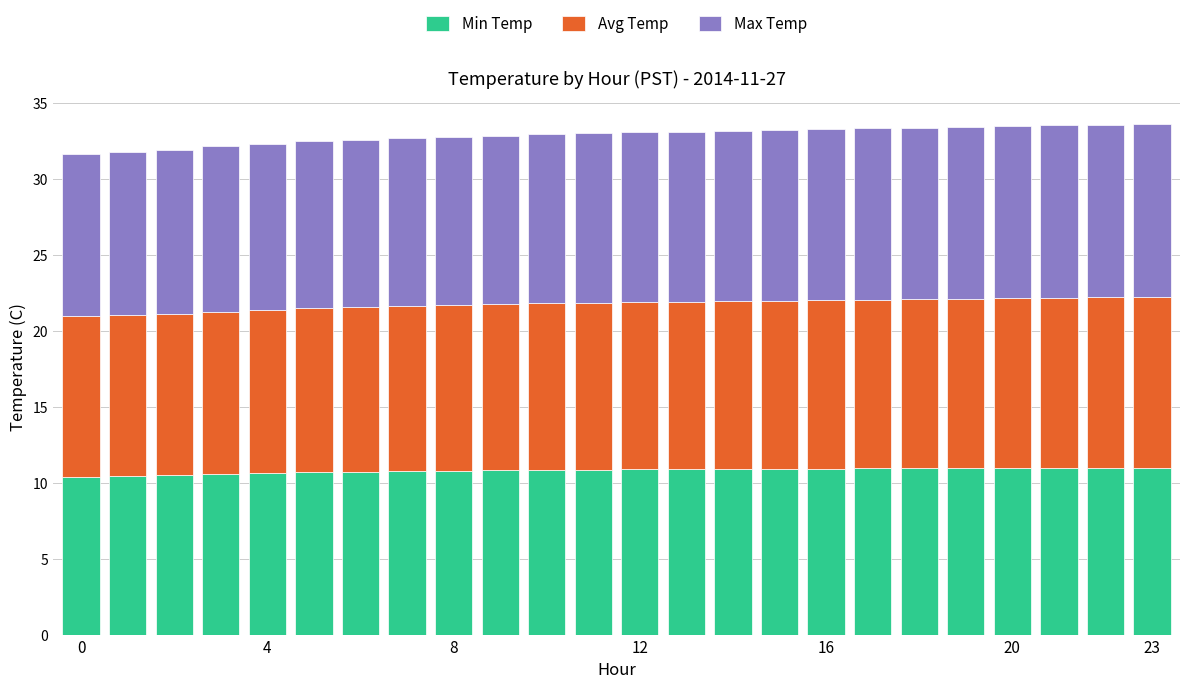

What is the maximum value for Min Temp?

11.0